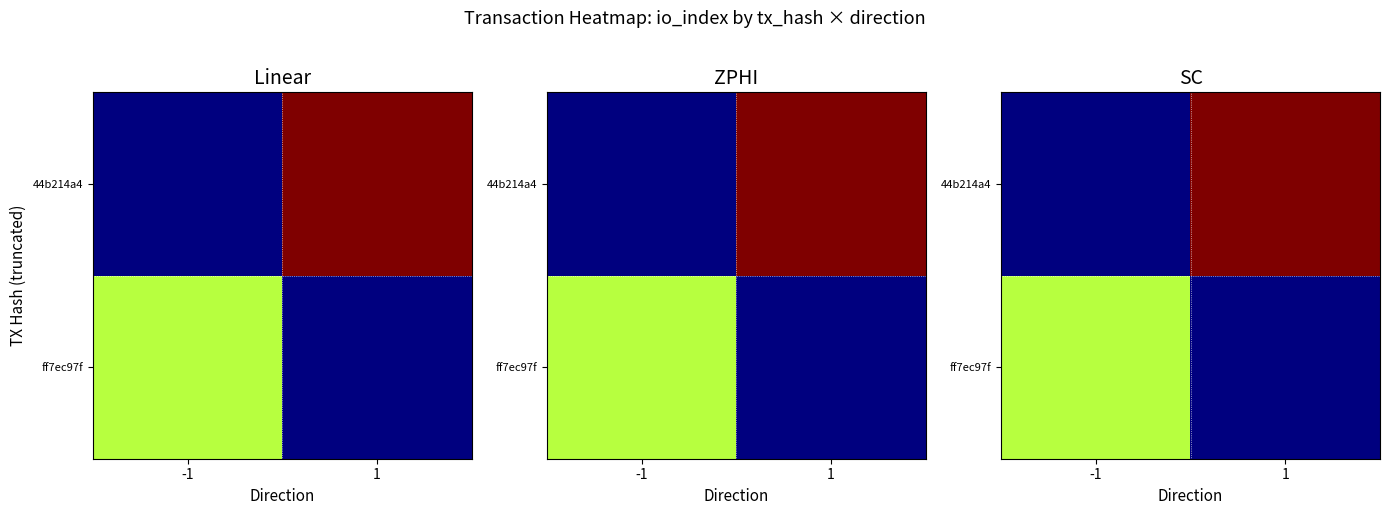

What is the sum of all ff7ec97f values?

4